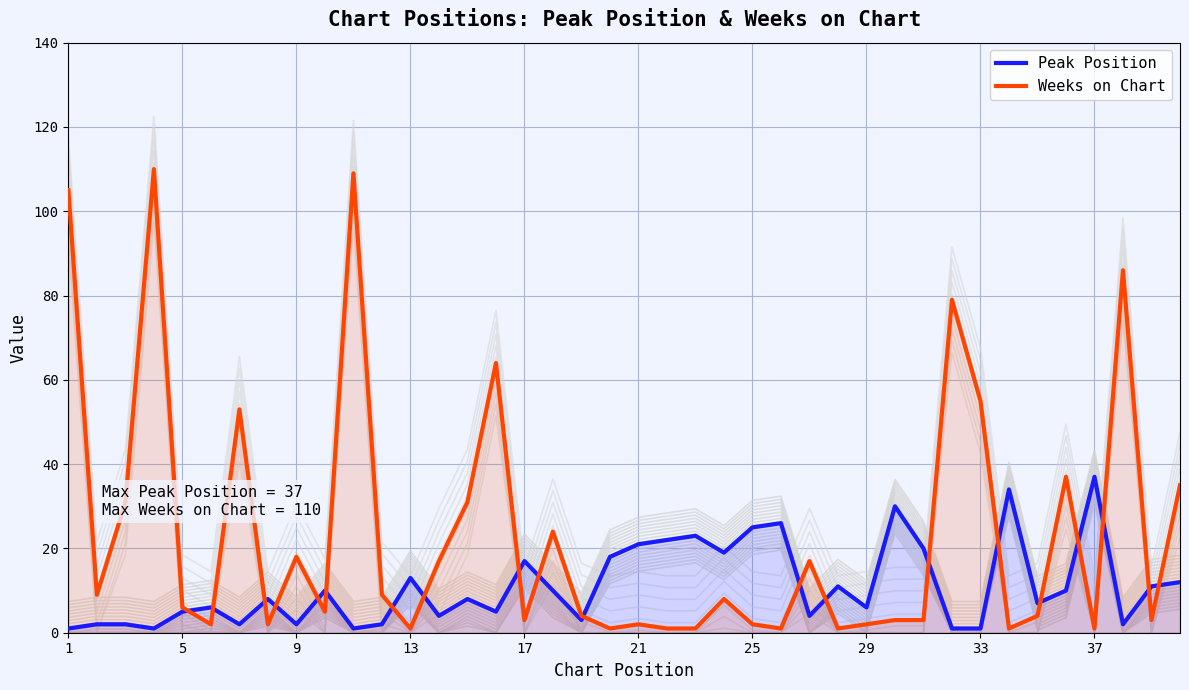

What is the average value of the Weeks on Chart series?

24